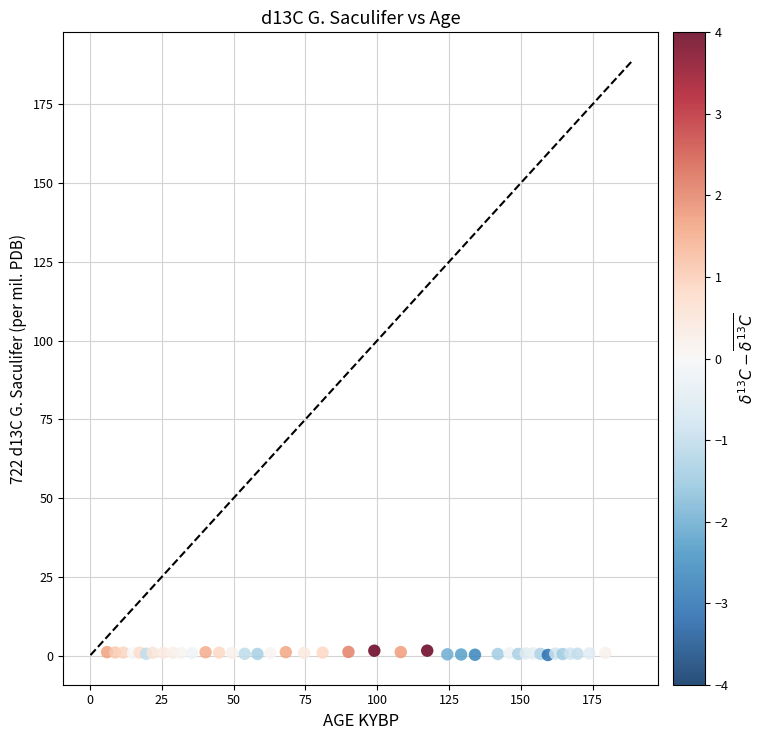

What is the range of Y values (max minus min)?

1.4